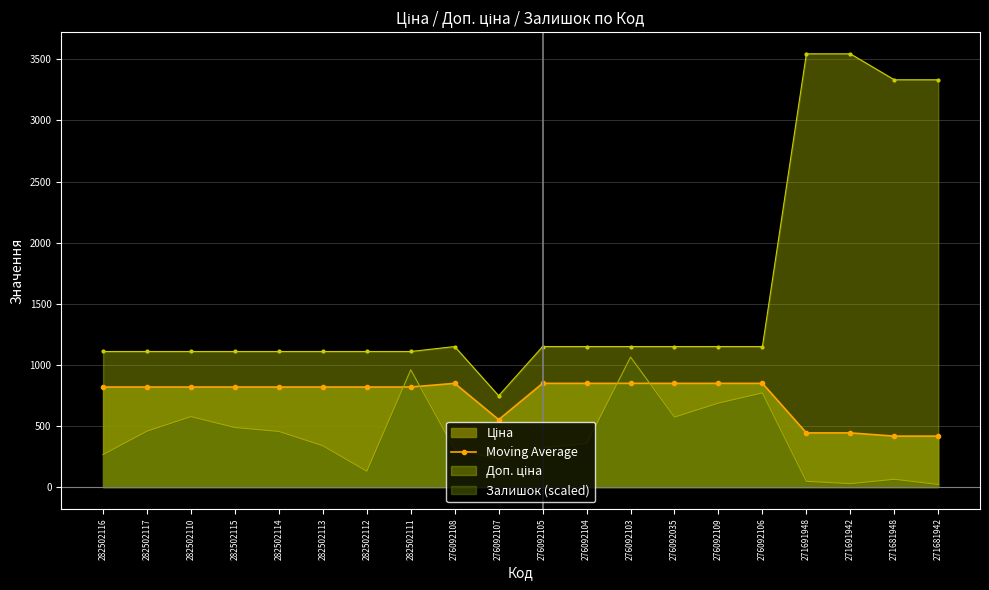

After their last crossing, which series has the higher values: Залишок (scaled) or Moving Average?

Moving Average